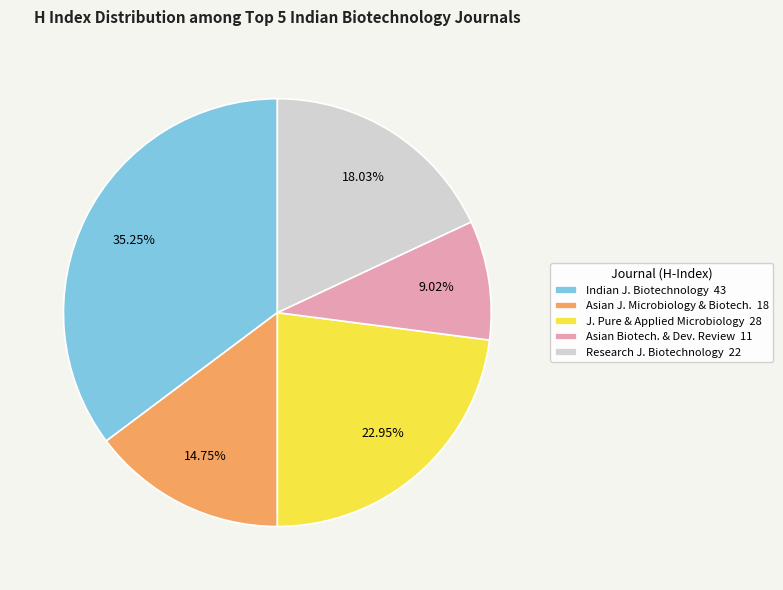

How many slices are in this pie chart?

5